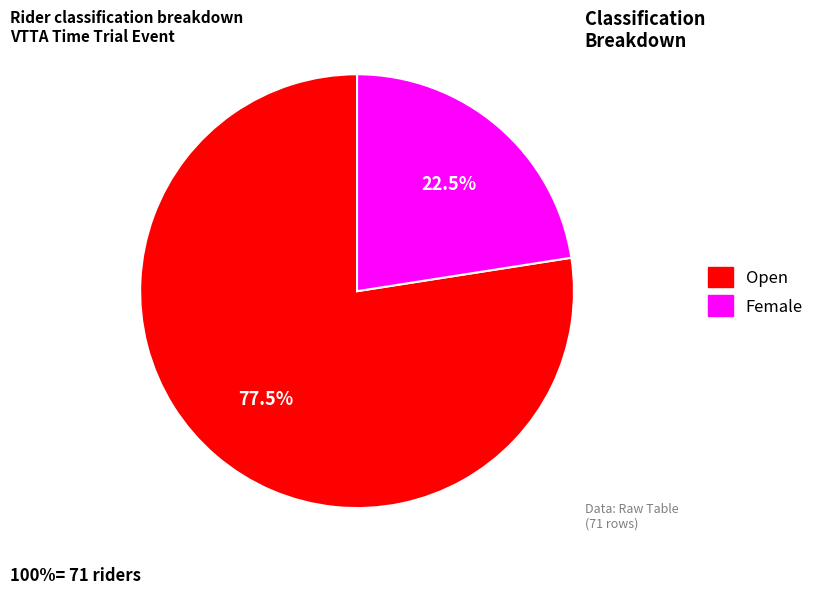

Combined, what portion of the pie is Female and Open?

100.0%